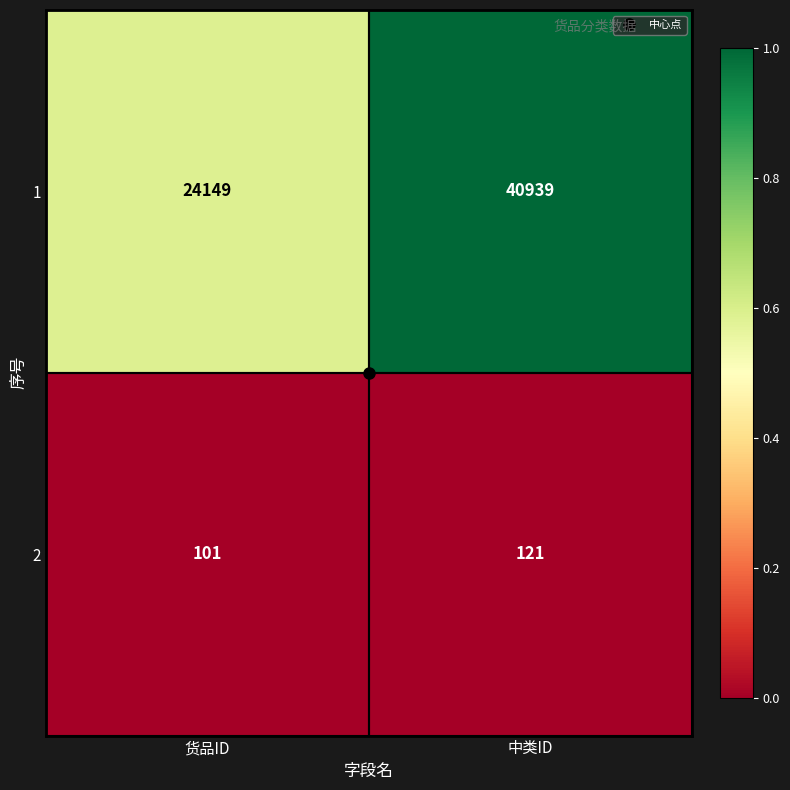

List the series in order of their peak value, lowest first.

2, 1